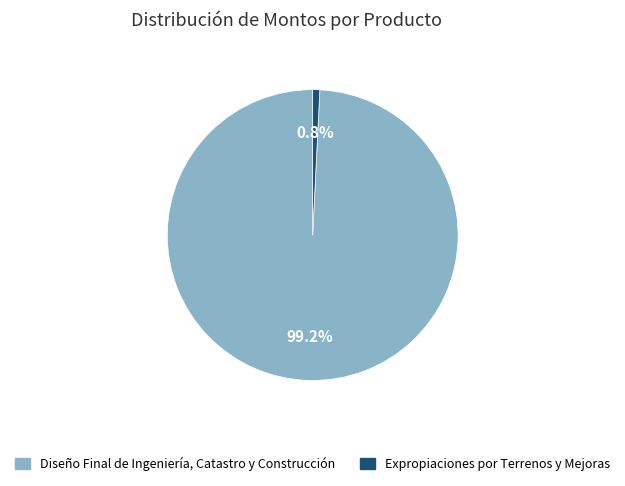

Combined, do Expropiaciones por Terrenos y Mejoras and Diseño Final de Ingeniería, Catastro y Construcción account for over 50%?

Yes